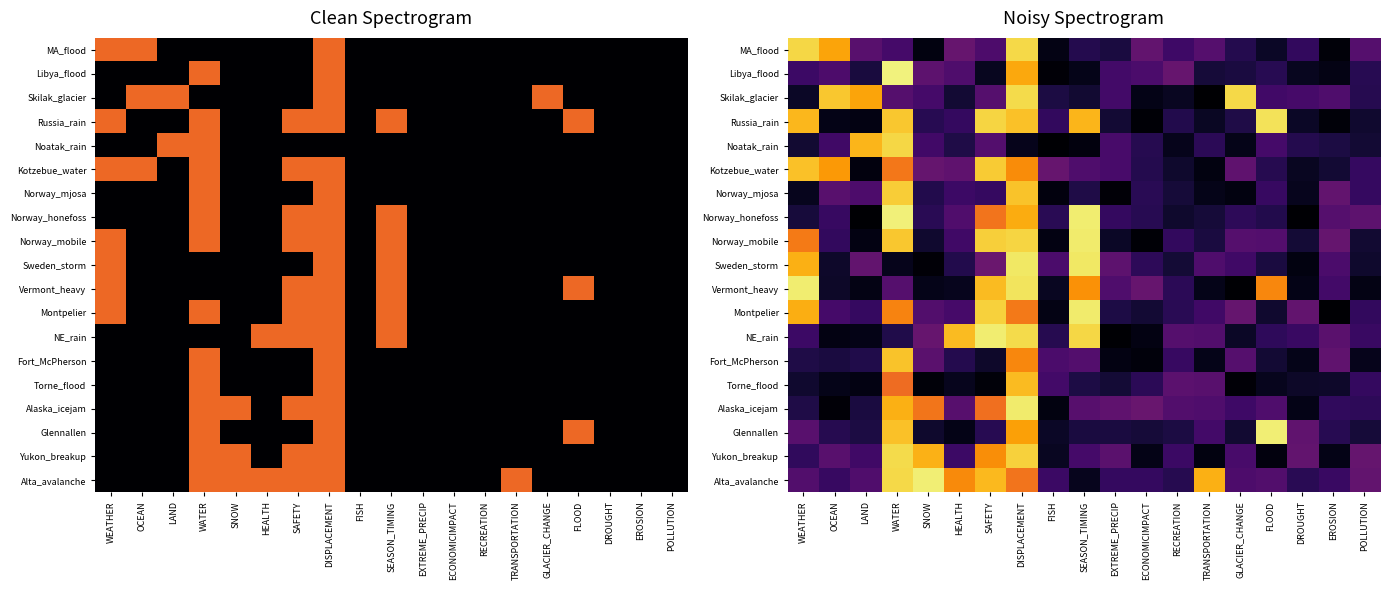

At which category is the sum across all series the highest?

DISPLACEMENT